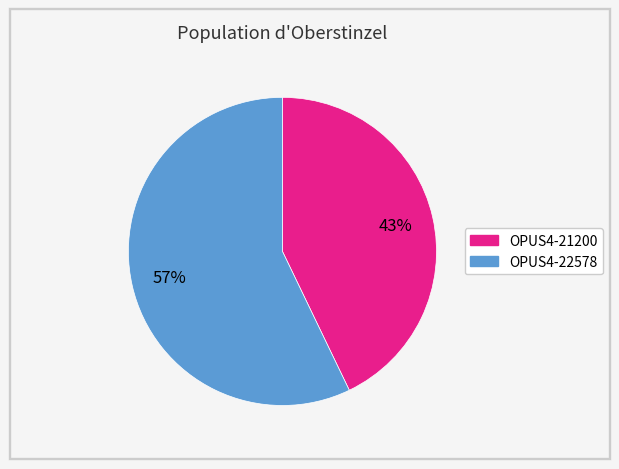

Is the sum of OPUS4-21200 and OPUS4-22578 greater than half?

Yes